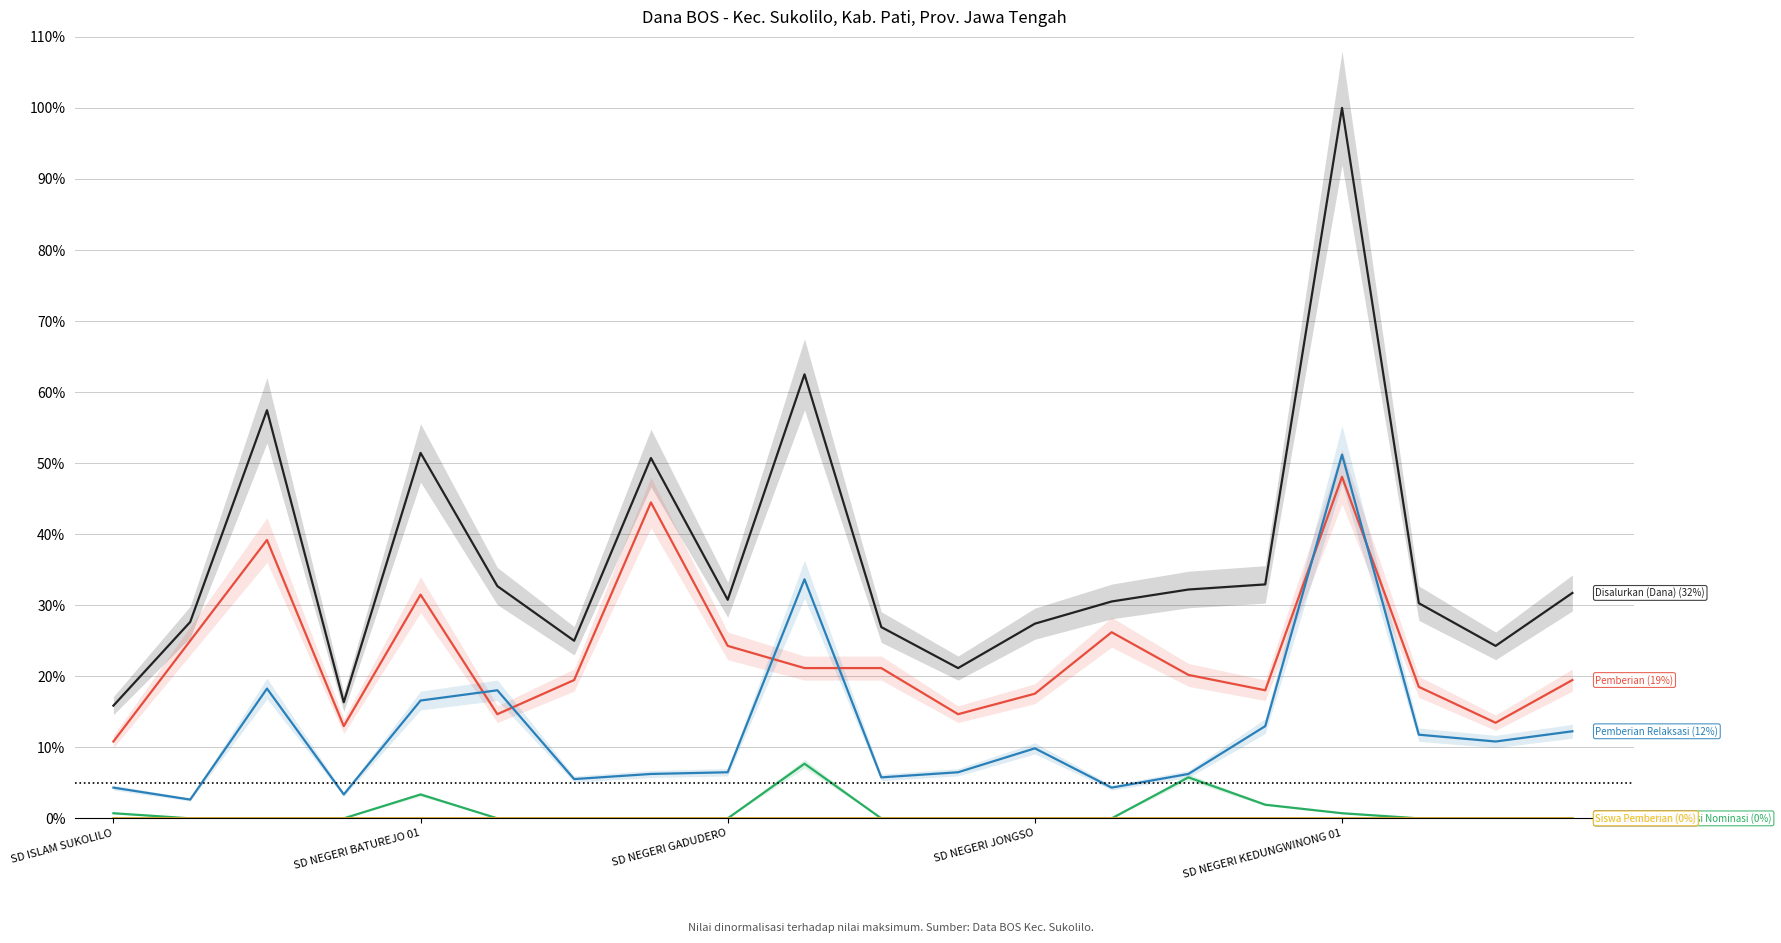

Reading right to left, transcribe all the data shown in this chart.

Disalurkan (Dana): 31.7	24.3	30.3	100.0	32.9	32.2	30.5	27.4	21.2	26.9	62.5	30.8	50.7	25.0	32.7	51.4	16.3	57.5	27.6	15.9
Pemberian: 19.5	13.5	18.5	48.1	18.0	20.2	26.2	17.5	14.7	21.2	21.2	24.3	44.5	19.5	14.7	31.5	13.0	39.2	25.0	10.8
Pemberian Dari Aktivasi Nominasi: 0.0	0.0	0.0	0.7	1.9	5.8	0.0	0.0	0.0	0.0	7.7	0.0	0.0	0.0	0.0	3.4	0.0	0.0	0.0	0.7
Pemberian Relaksasi: 12.3	10.8	11.8	51.2	13.0	6.2	4.3	9.9	6.5	5.8	33.7	6.5	6.2	5.5	18.0	16.6	3.4	18.3	2.6	4.3
Siswa Disalurkan: 0.0	0.0	0.0	0.0	0.0	0.0	0.0	0.0	0.0	0.0	0.0	0.0	0.0	0.0	0.0	0.0	0.0	0.0	0.0	0.0
Siswa Pemberian: 0.0	0.0	0.0	0.0	0.0	0.0	0.0	0.0	0.0	0.0	0.0	0.0	0.0	0.0	0.0	0.0	0.0	0.0	0.0	0.0